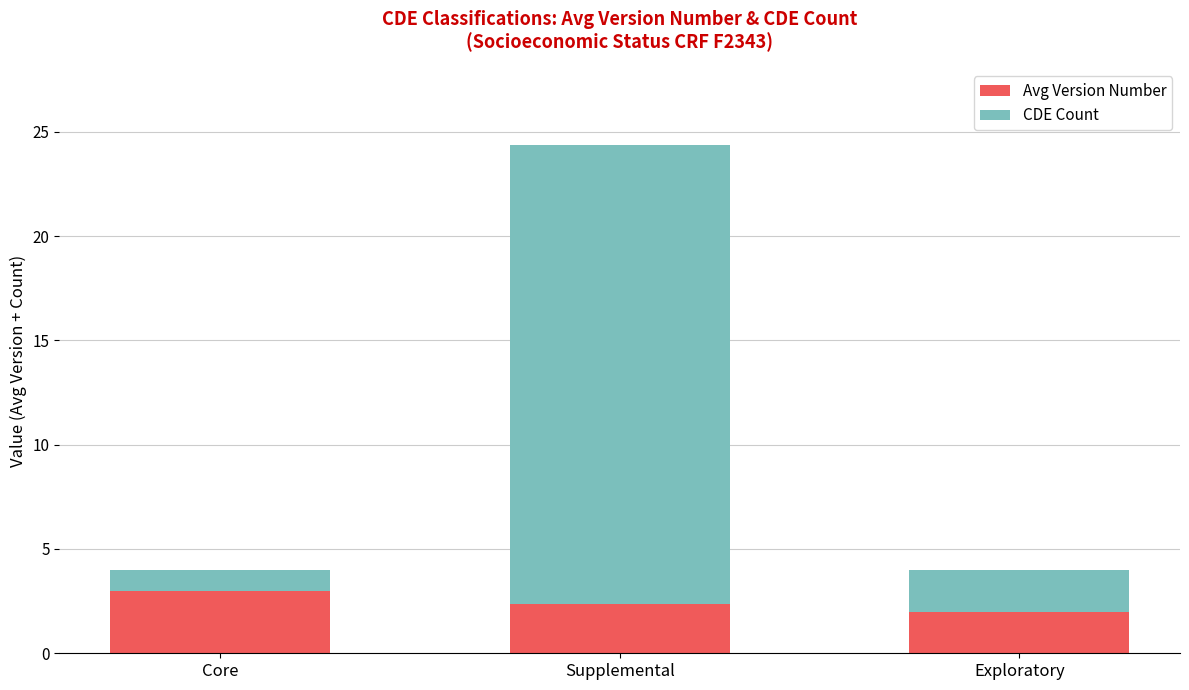

What is the difference between the maximum and minimum values in the Avg Version Number series?

1.0